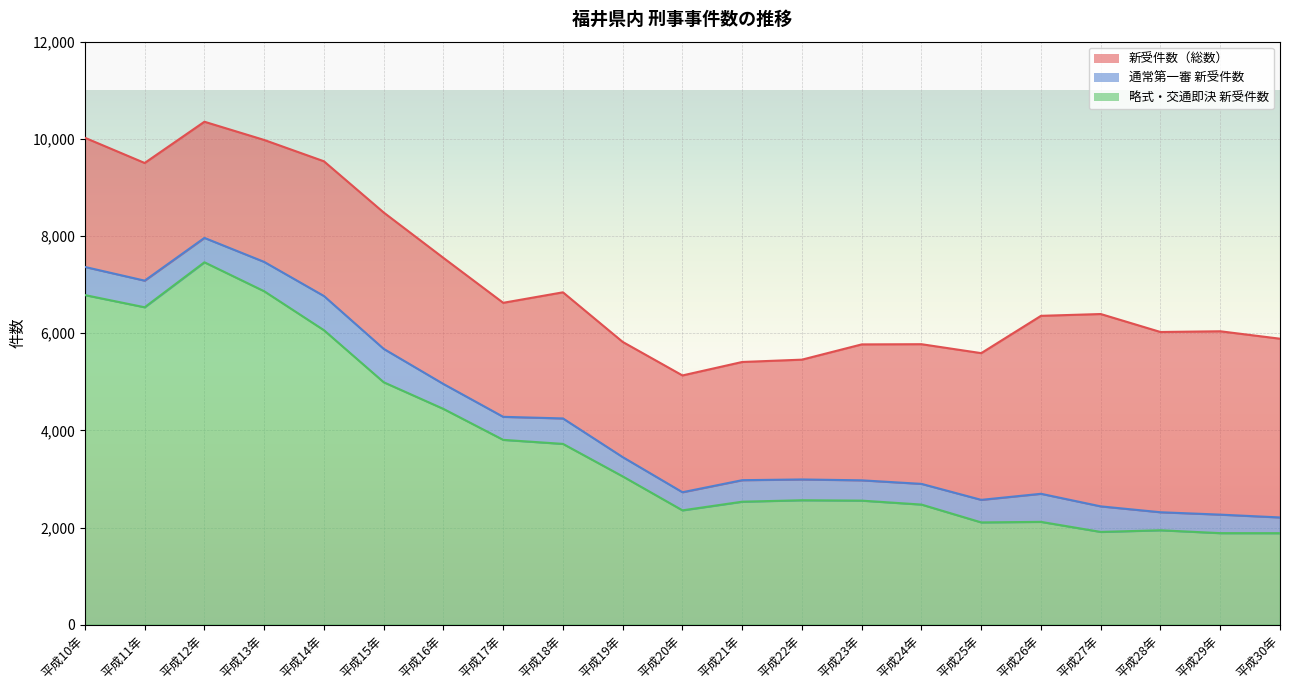

What is the difference between the 新受件数（総数） values at 平成30年 and 平成12年?

4466